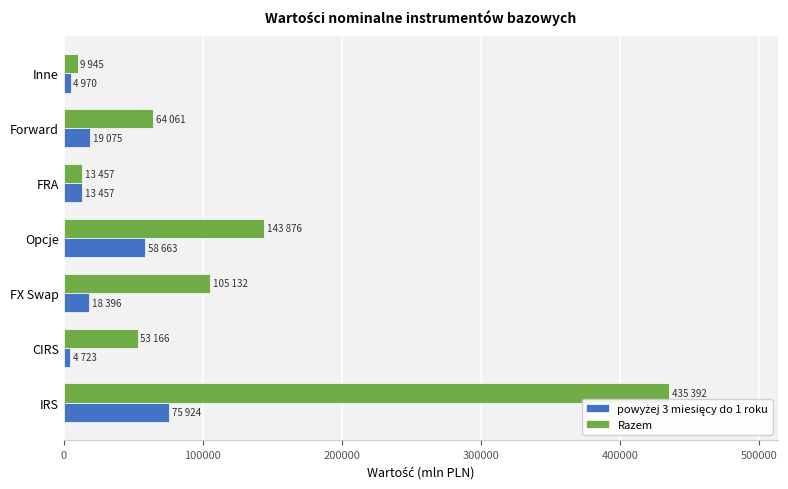

What is the sum of all Razem values?

825029